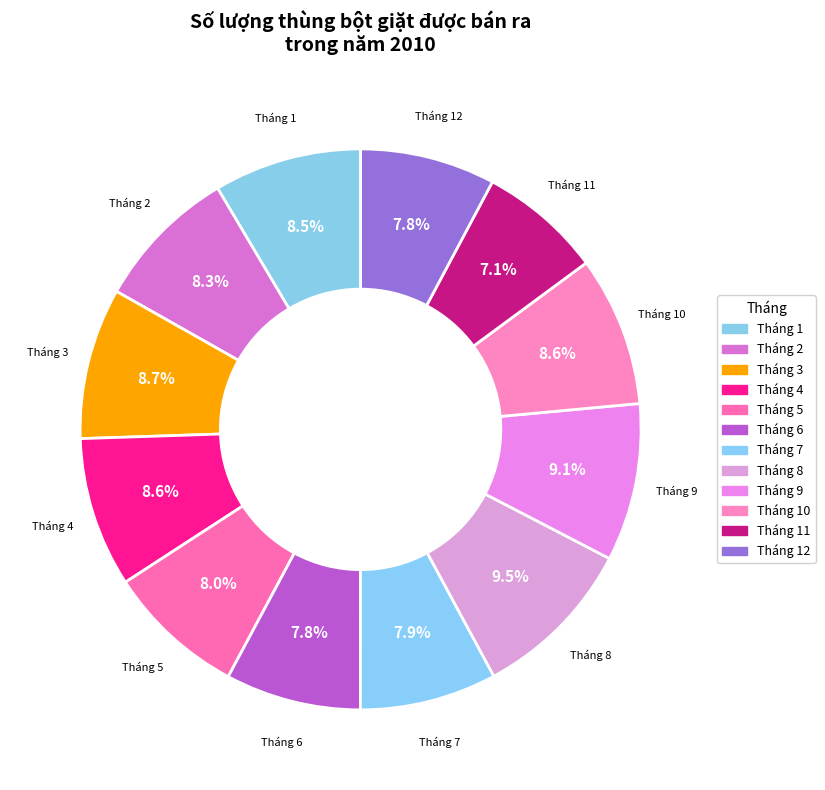

Is it true that Tháng 6 is 23% of the pie?

False